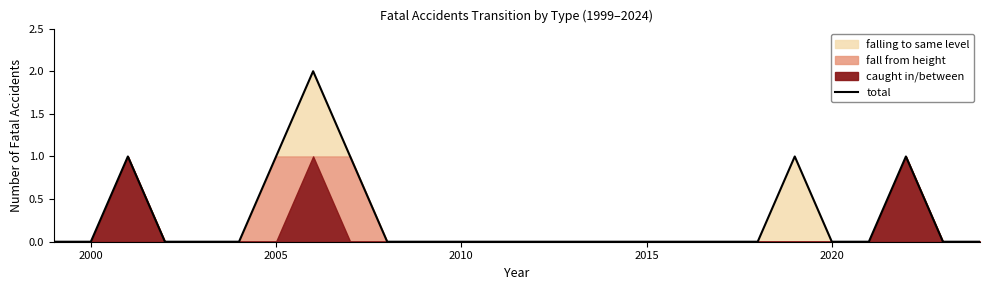

Reading right to left, what are all the values shown in this chart?

0	0	1	0	0	1	0	0	0	0	0	0	0	0	0	0	0	1	2	1	0	0	0	1	0	0